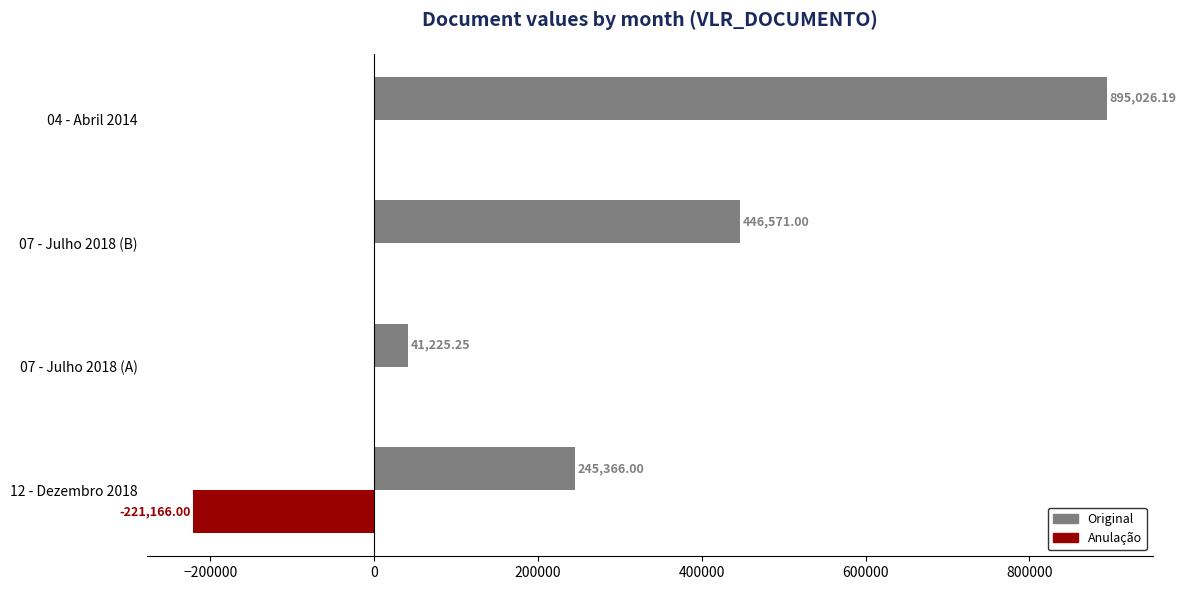

What are all the series names shown in the legend?

Original, Anulação